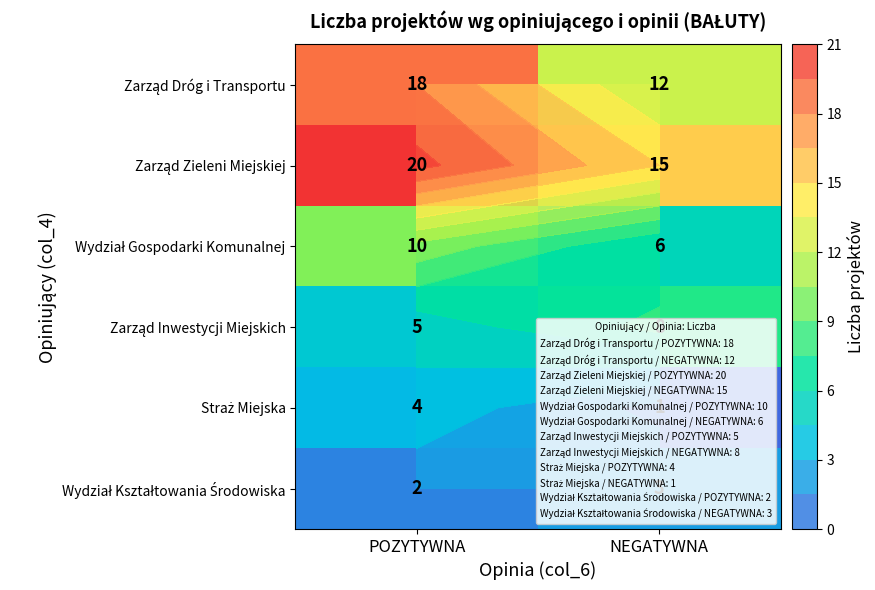

What value does the Straż Miejska series have at POZYTYWNA?

4